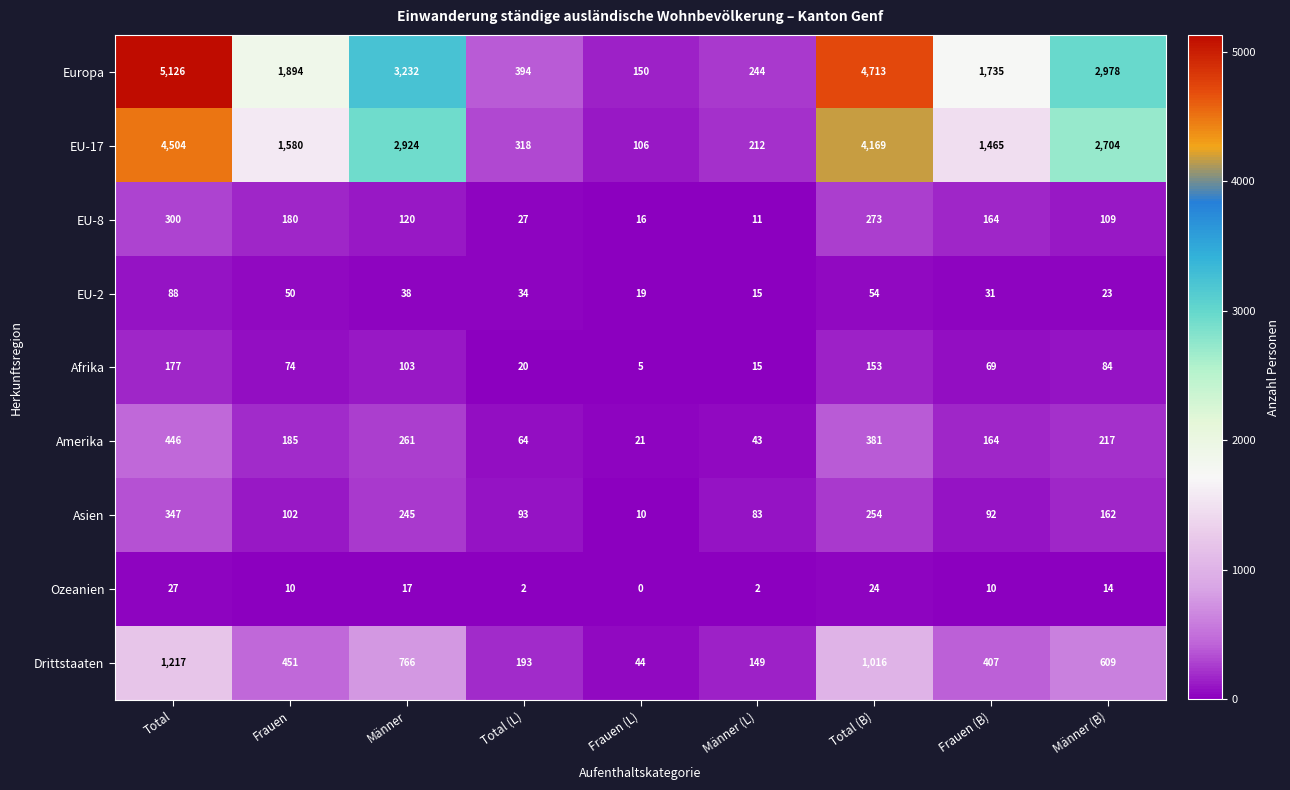

What is the greatest value displayed?

5126